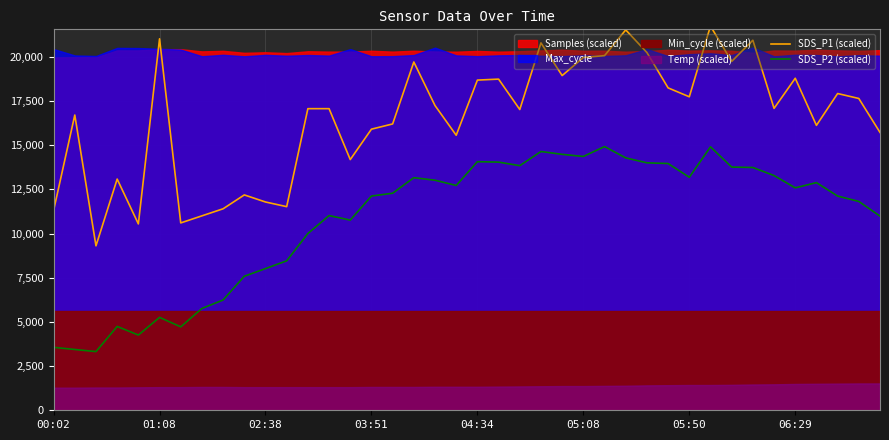

True or false: SDS_P1 (scaled) and SDS_P2 (scaled) cross at least once.

False